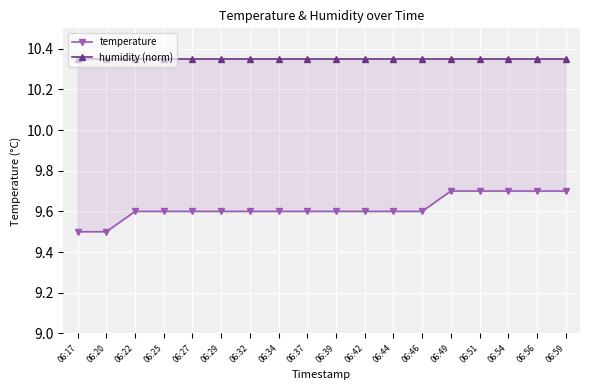

Rank the series by their average value, from highest to lowest.

humidity (norm), temperature